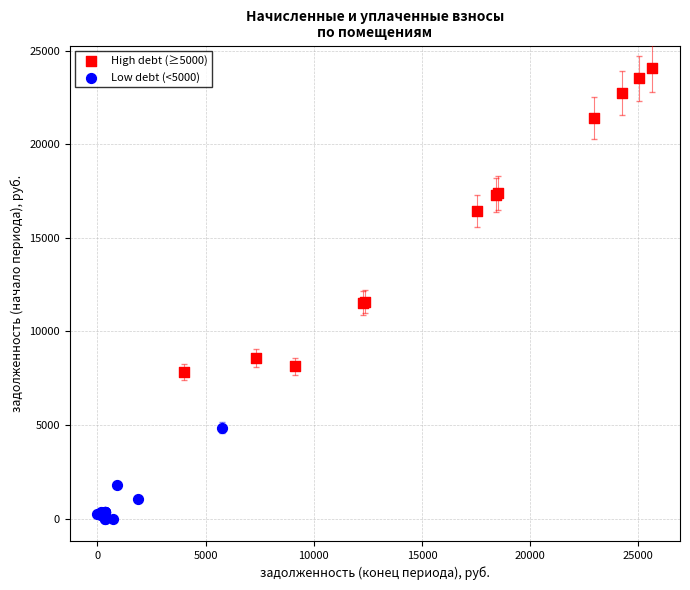

Which series has the widest spread of Y values?

High debt (≥5000)